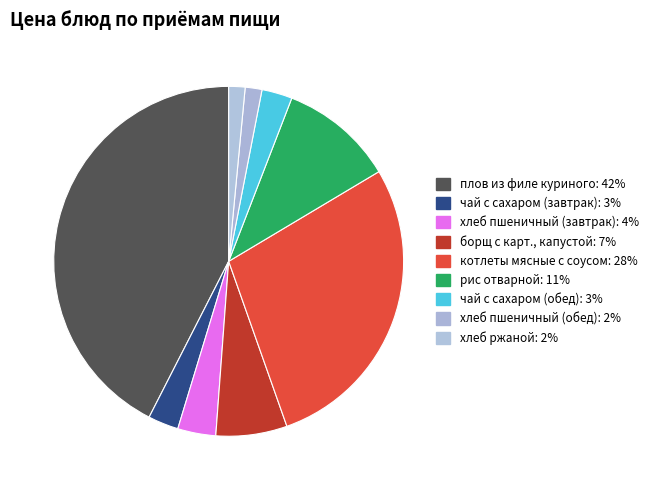

To the nearest percent, what is the difference between the плов из филе куриного and хлеб пшеничный (завтрак) slice percentages?

39%